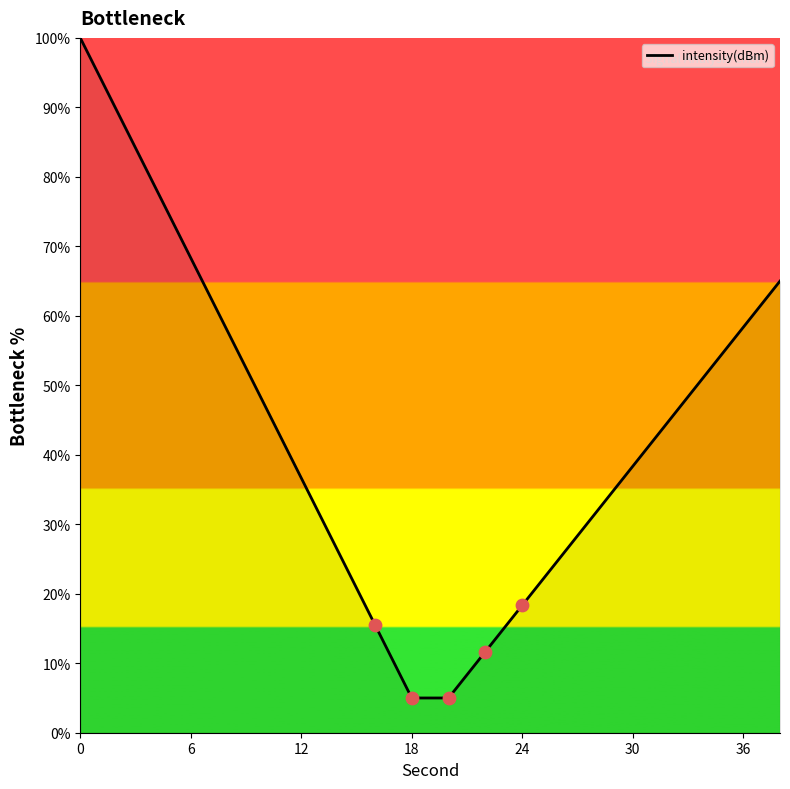

What is the smallest value displayed?

5.0